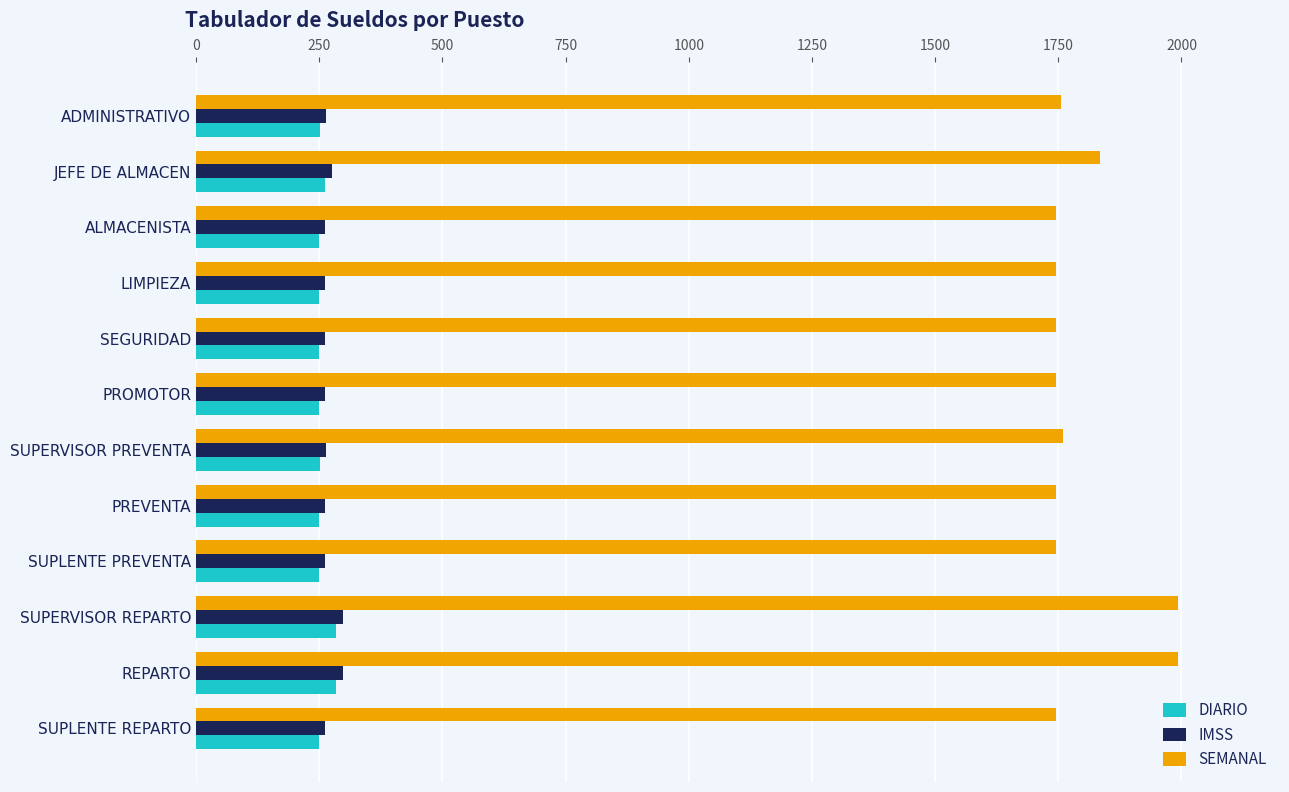

What is the lowest value of the DIARIO series?

249.2